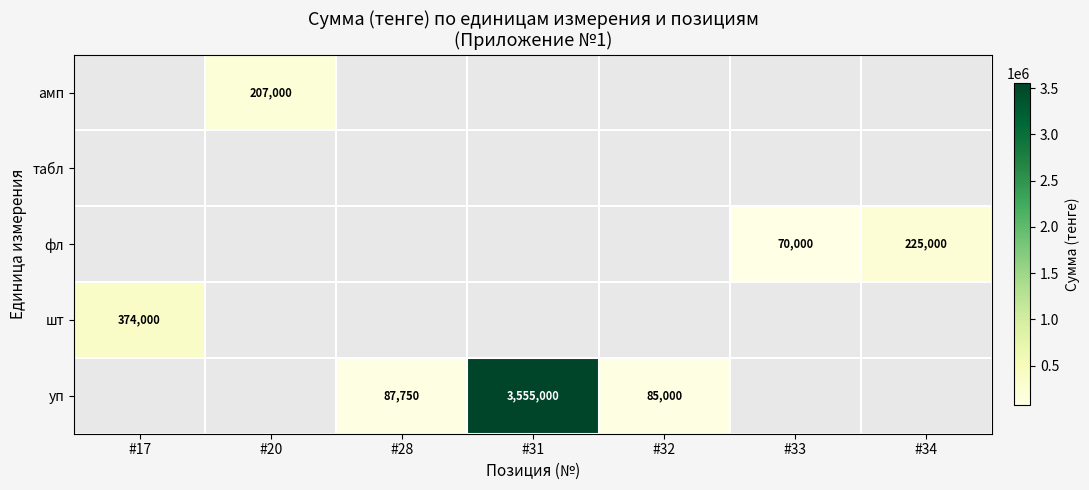

The уп series shows 85000 at #32. True or false?

True